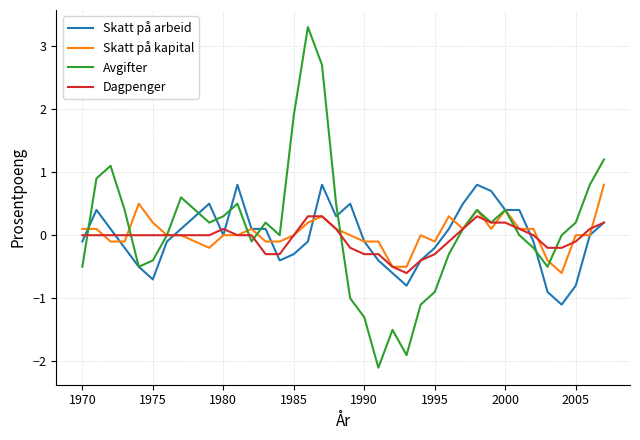

Which series has the largest range (max minus min)?

Avgifter